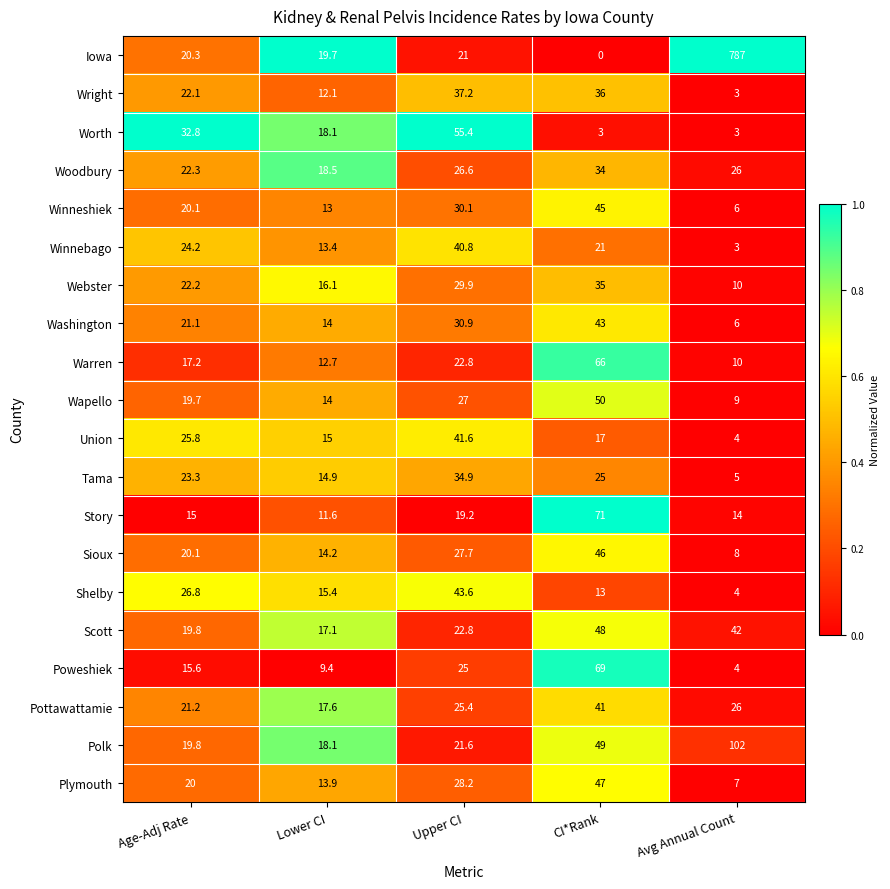

What is the spread (max minus min) of values at Avg Annual Count?

784.0